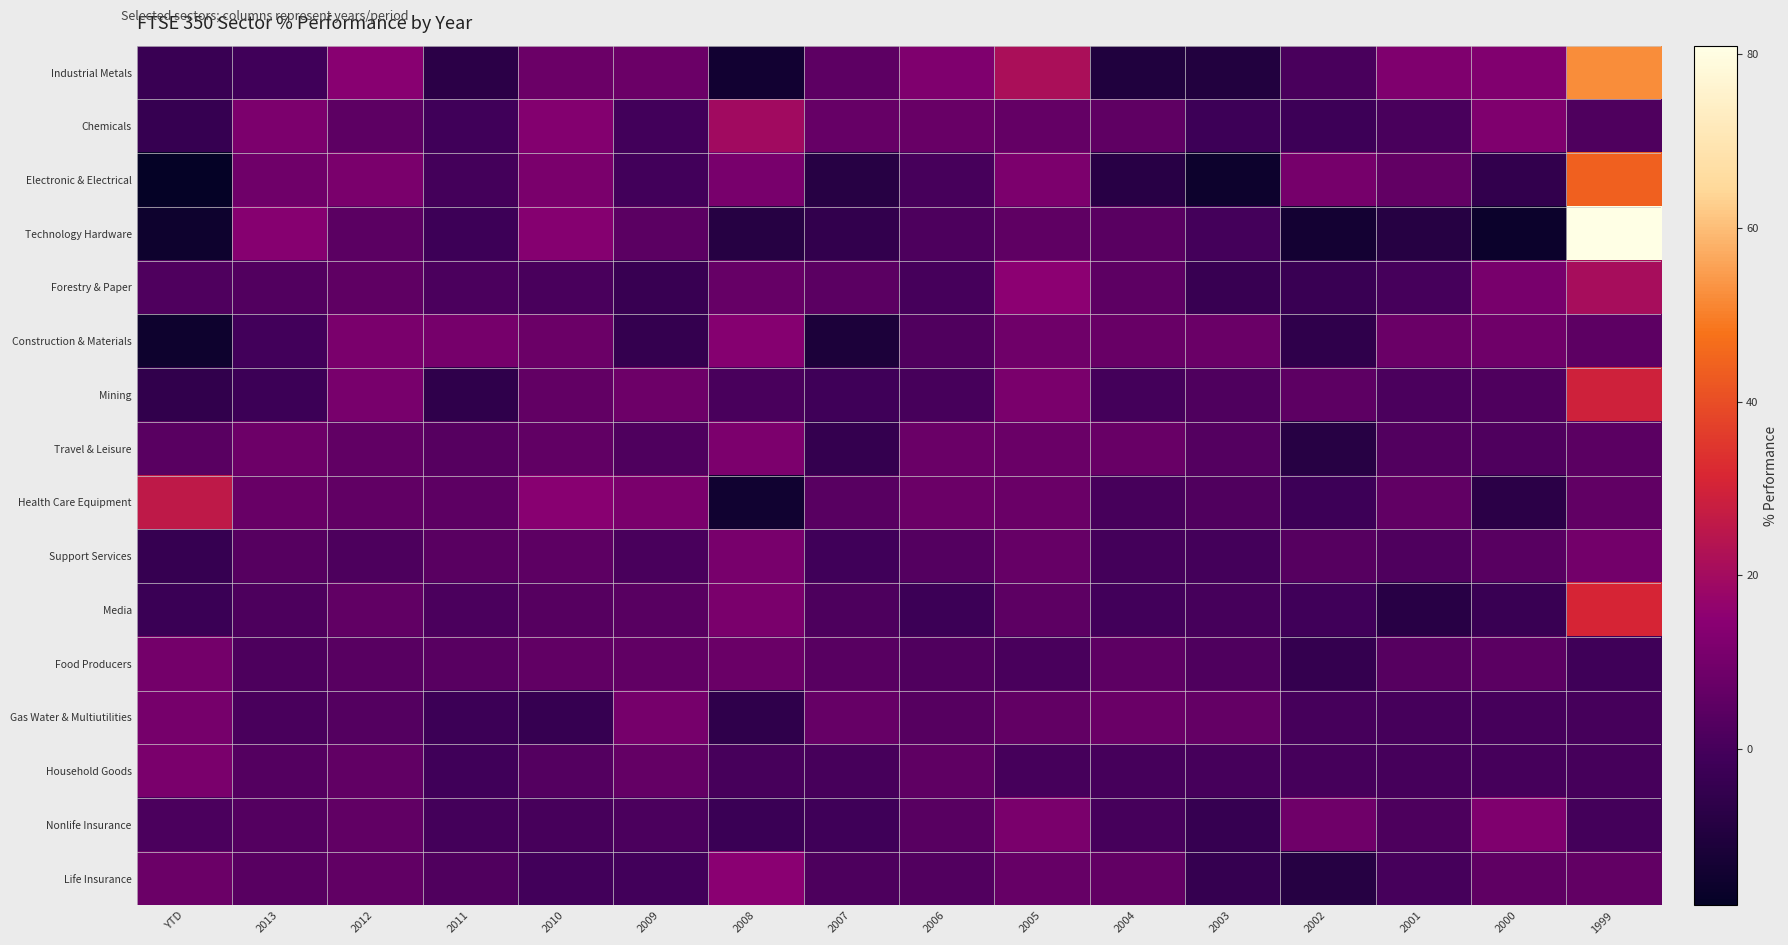

What is the difference between the highest and lowest values at 2011?

17.4